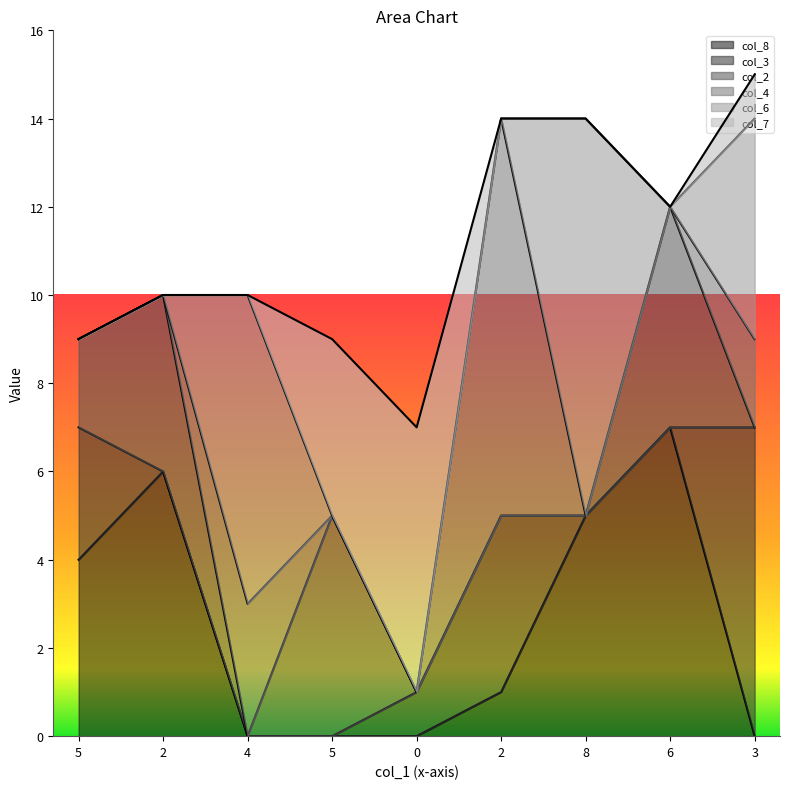

Rank the series by their maximum value, from highest to lowest.

col_4, col_6, col_8, col_3, col_7, col_2